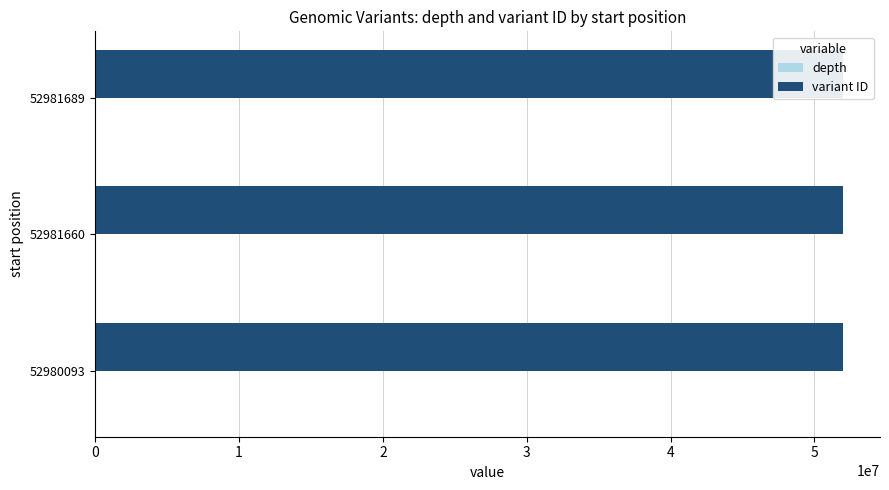

Rank the categories by depth value from highest to lowest.

52980093, 52981689, 52981660